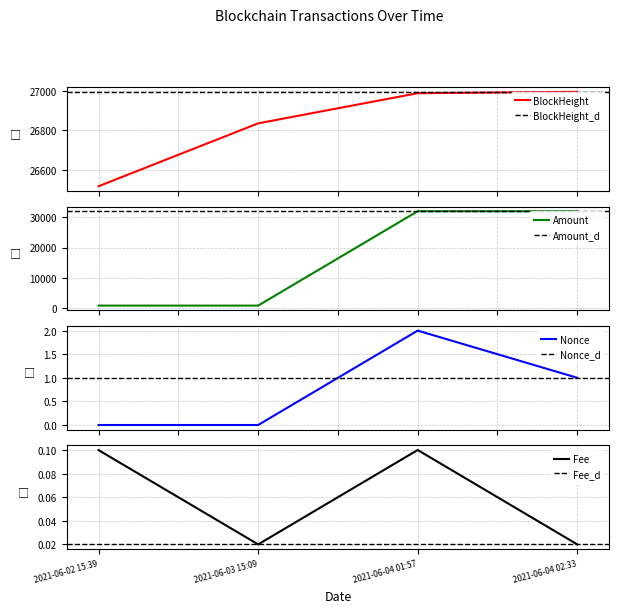

What is the average value of the Amount series?

16416.8